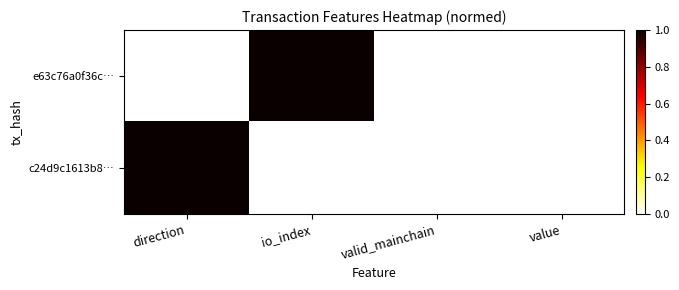

How many series are shown in this chart?

2